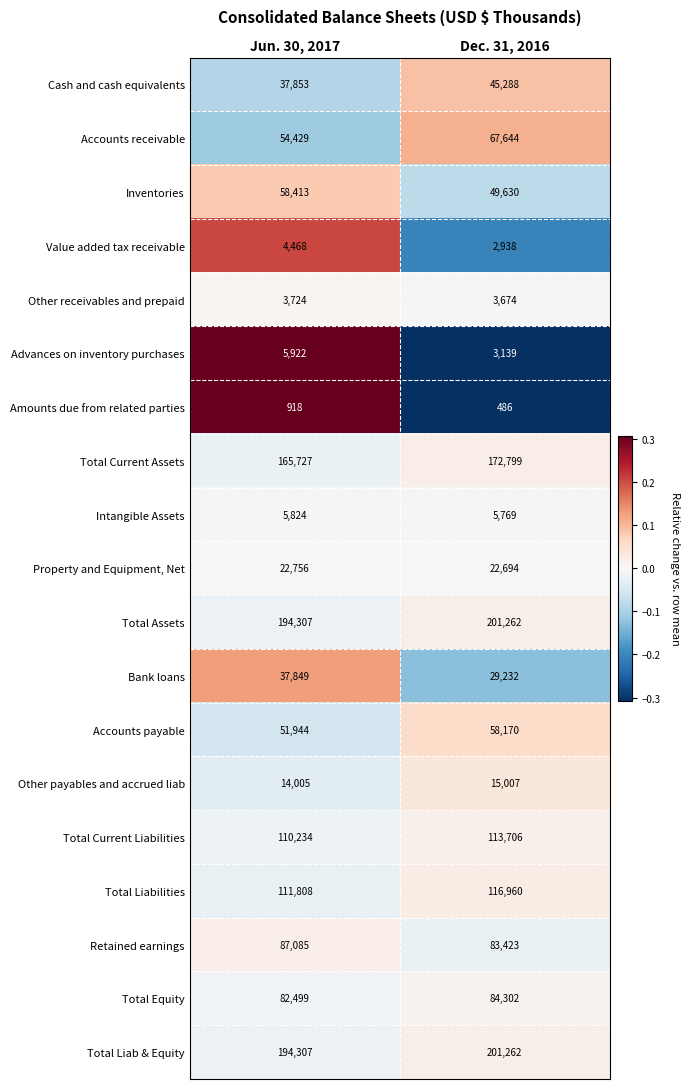

Between Jun. 30, 2017 and Dec. 31, 2016, which series saw the biggest shift?

Accounts receivable